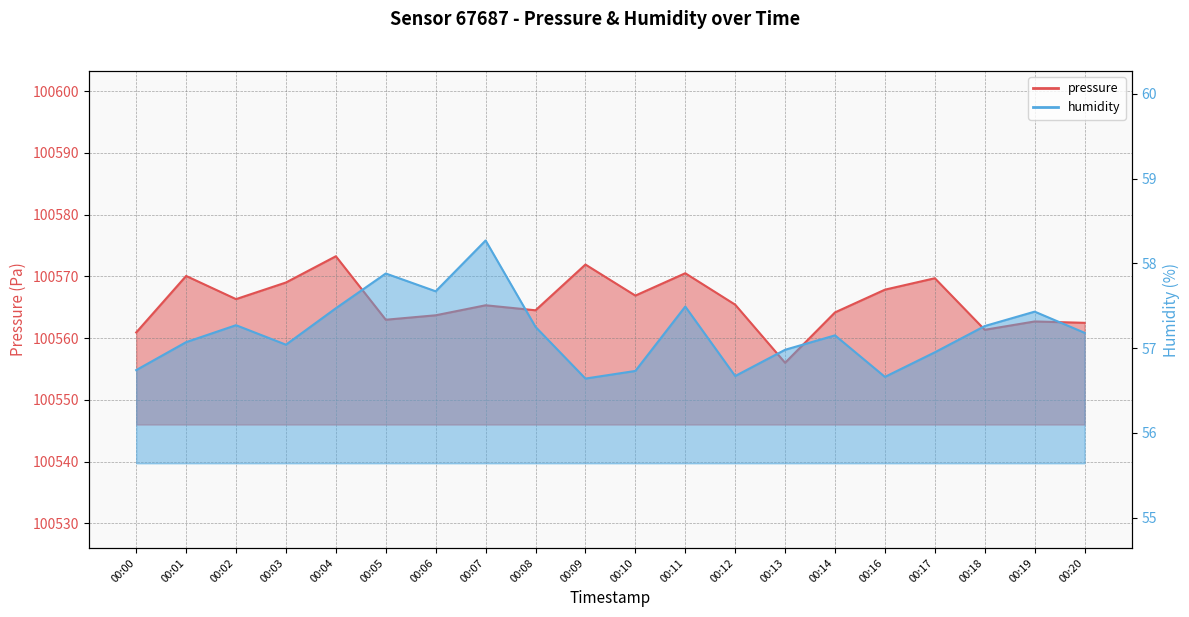

How many series are shown in this chart?

2